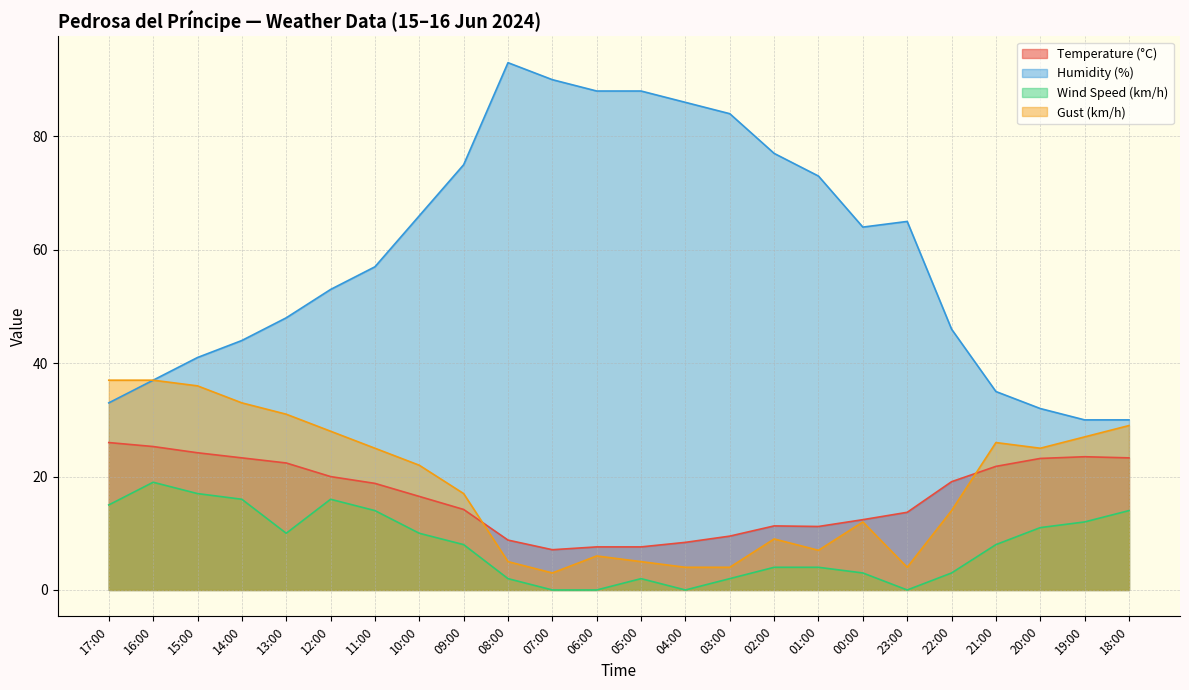

True or false: Gust (km/h) and Humidity (%) intersect in this chart.

False